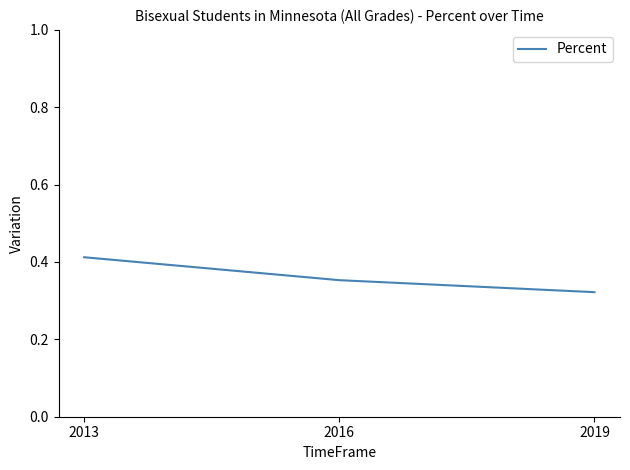

The chart shows a value of 0.6 at 2016. True or false?

False